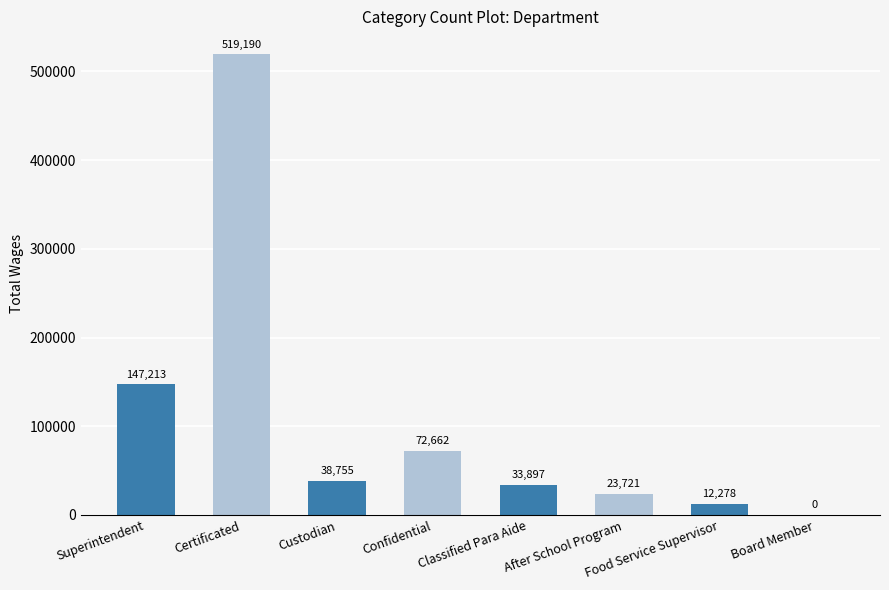

What is the greatest value displayed?

519190